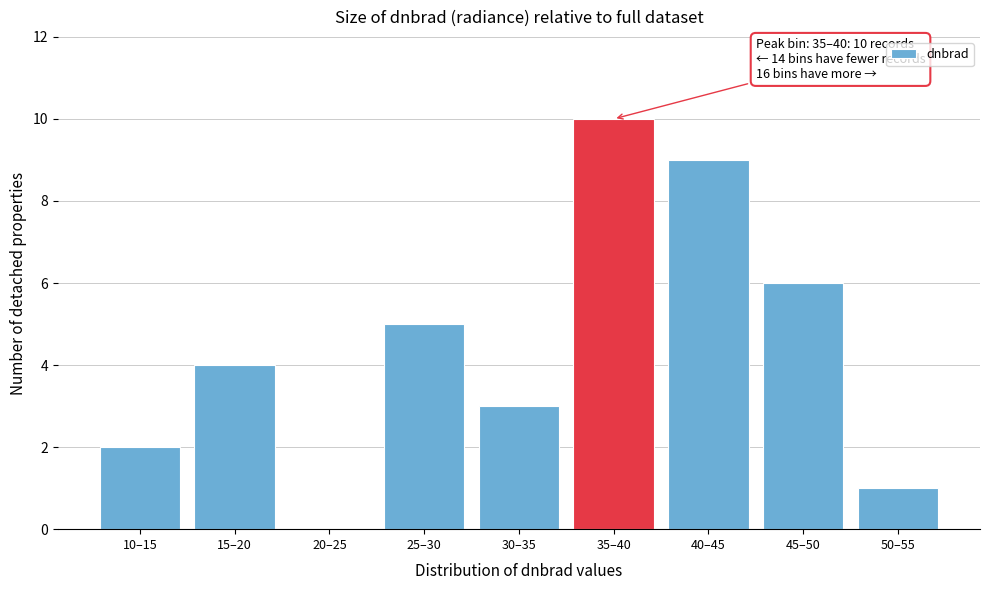

Reading left to right, list all the values displayed in this chart.

10–15=2	15–20=4	20–25=0	25–30=5	30–35=3	35–40=10	40–45=9	45–50=6	50–55=1